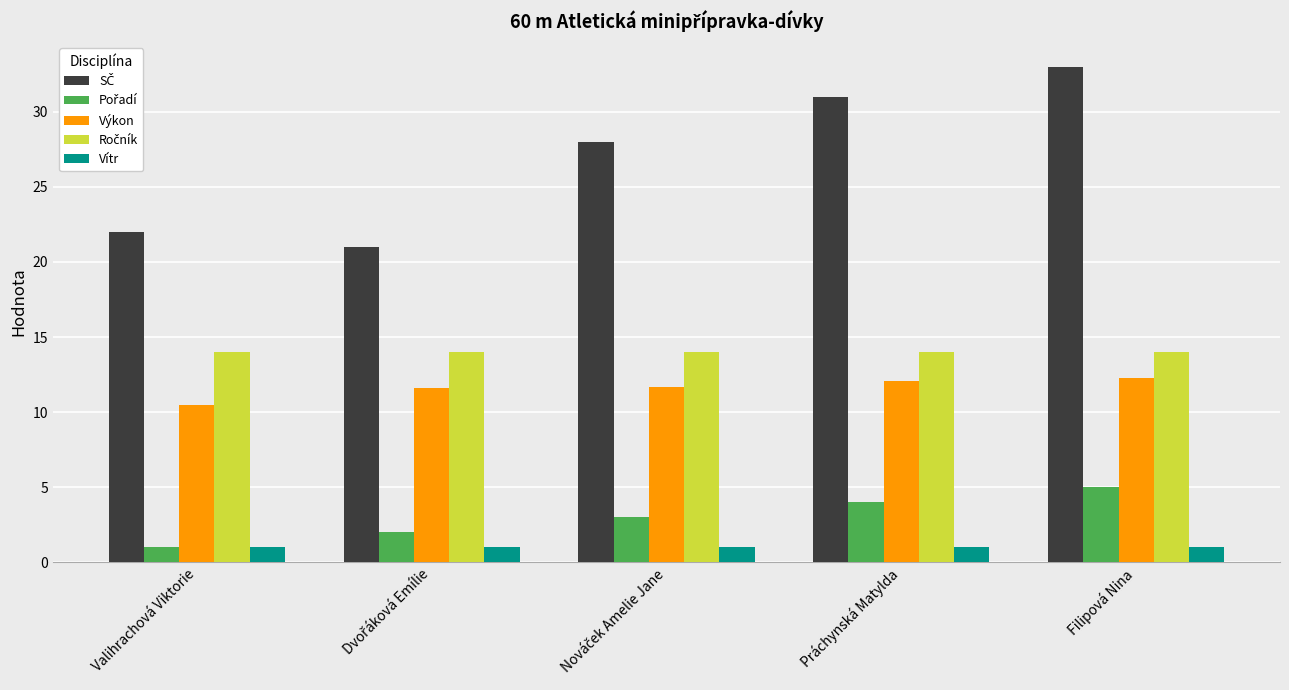

The value of Vítr at Valihrachová Viktorie is 1.0. True or false?

True